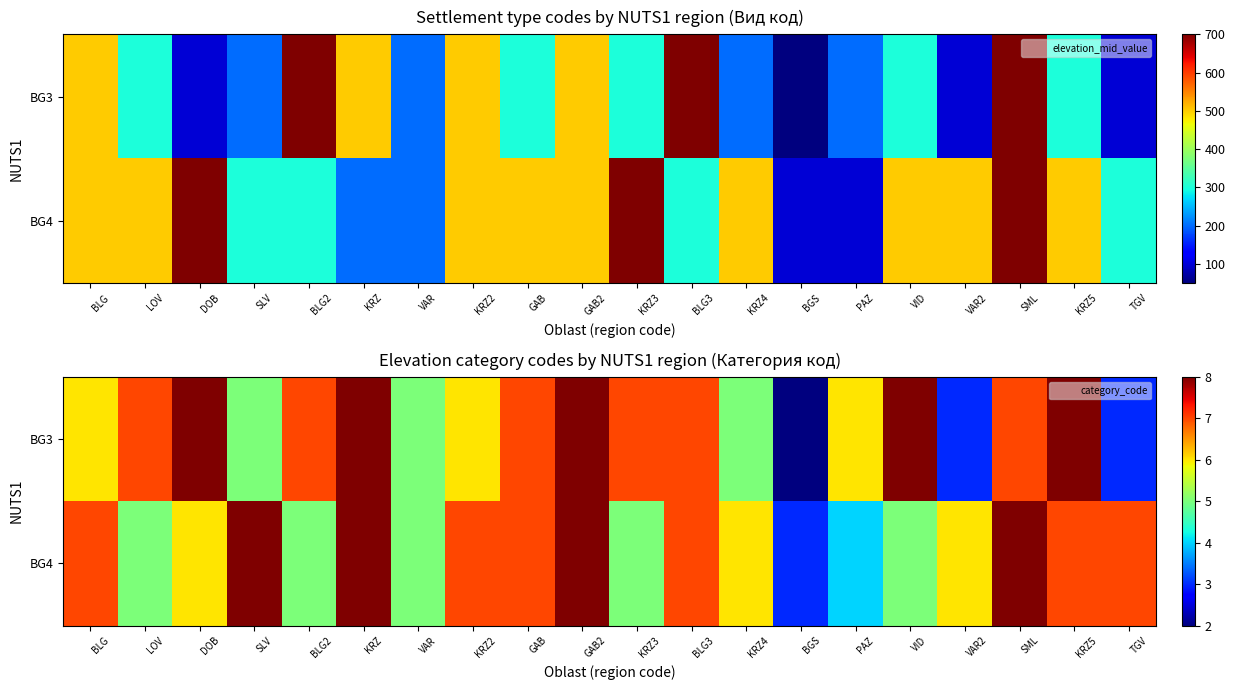

Count the BG4 values in the range 5 to 7.

14